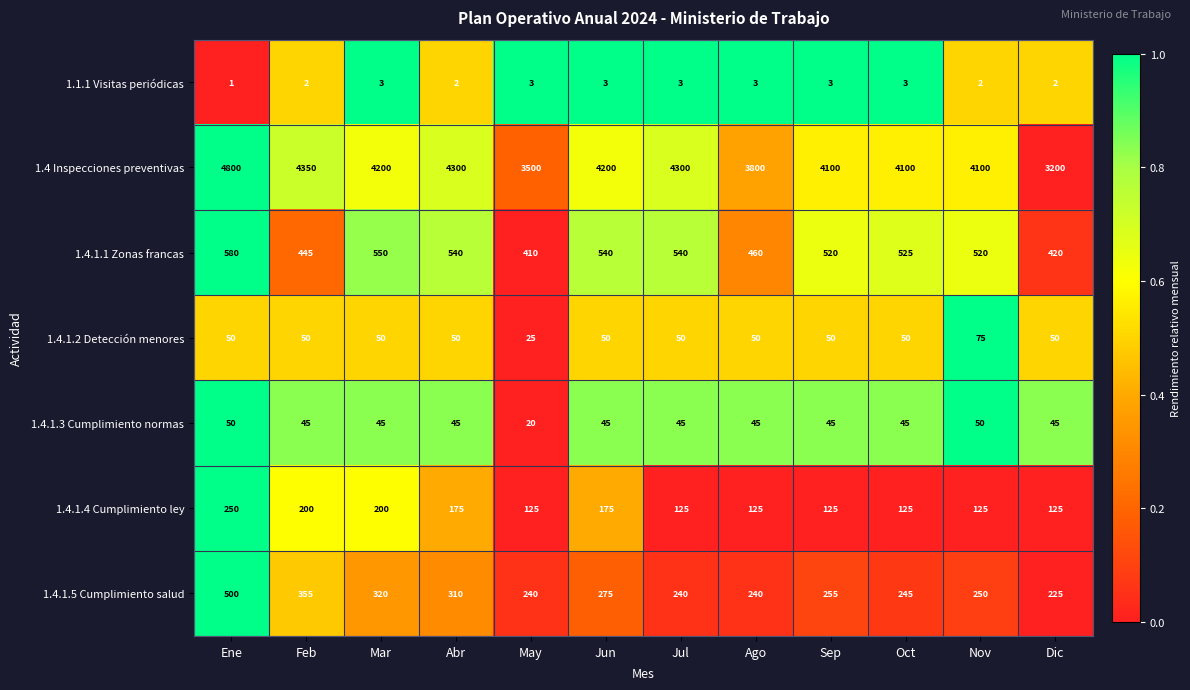

At which category is the sum across all series the highest?

Ene